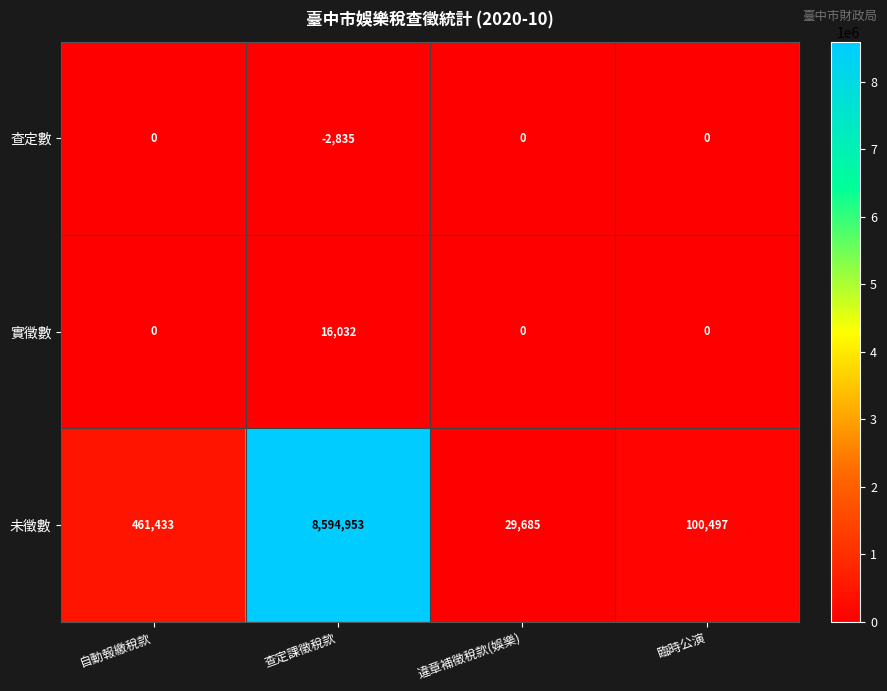

Count the number of categories in the chart.

4